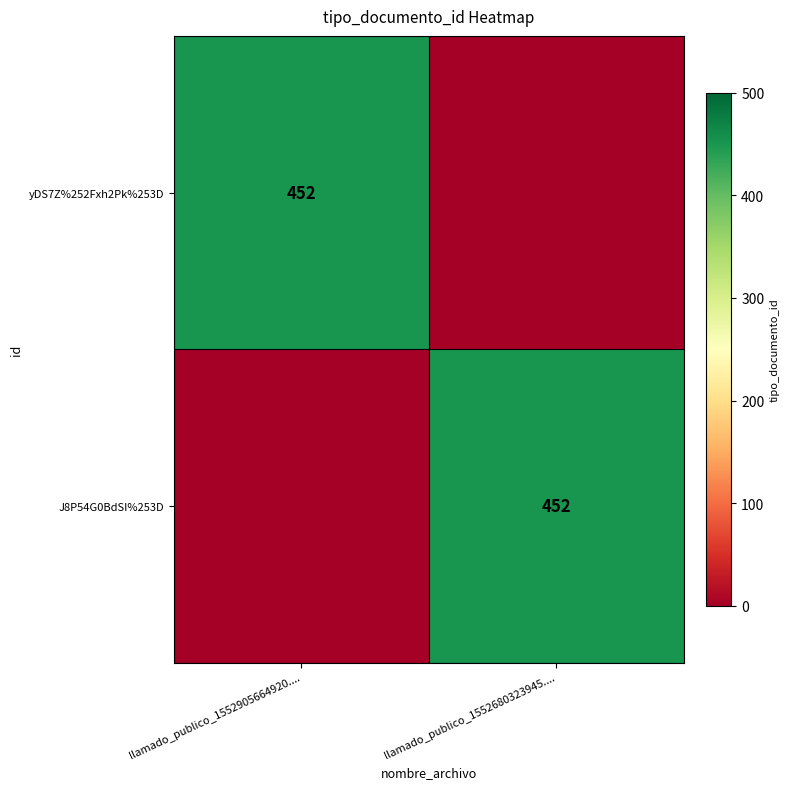

Between llamado_publico_1552905664920.... and llamado_publico_1552680323945...., which is larger?

llamado_publico_1552905664920....